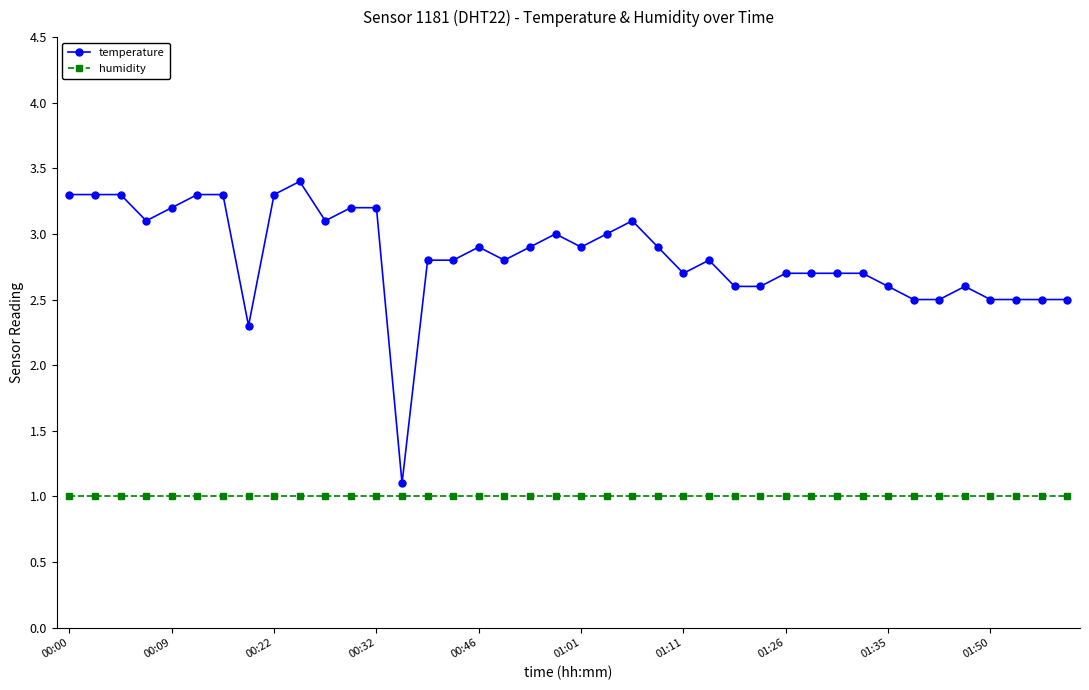

What is the maximum value shown in the chart?

3.4